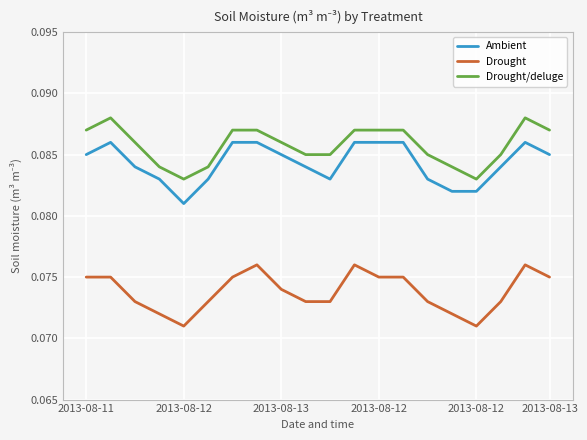

True or false: Ambient and Drought/deluge cross at least once.

False